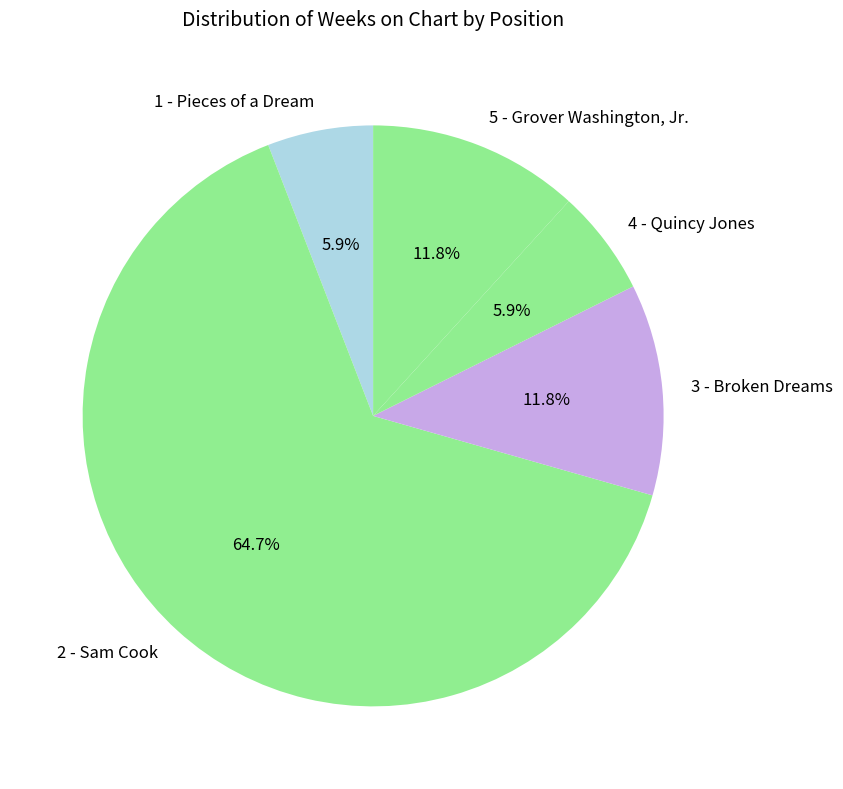

What is the ratio of the value at 2 - Sam Cook to the value at 3 - Broken Dreams?

5.5